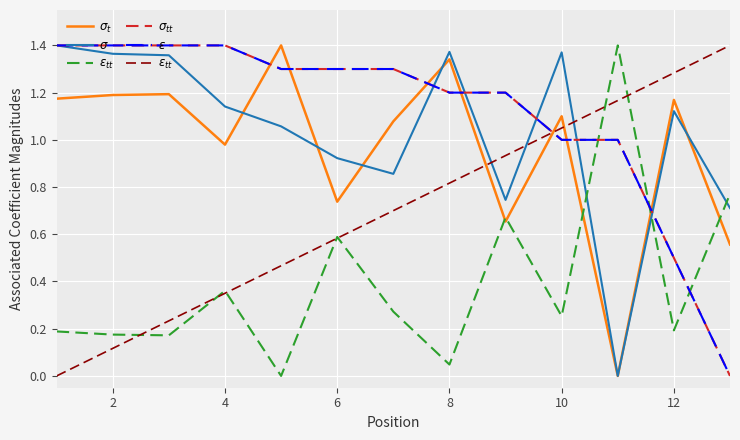

Which series has the largest range (max minus min)?

$\sigma_t$